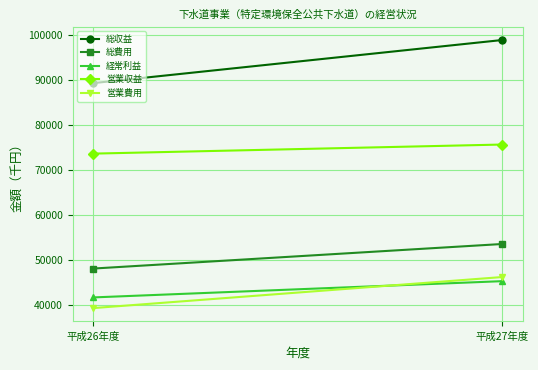

What is the difference between the 営業収益 values at 平成27年度 and 平成26年度?

2018